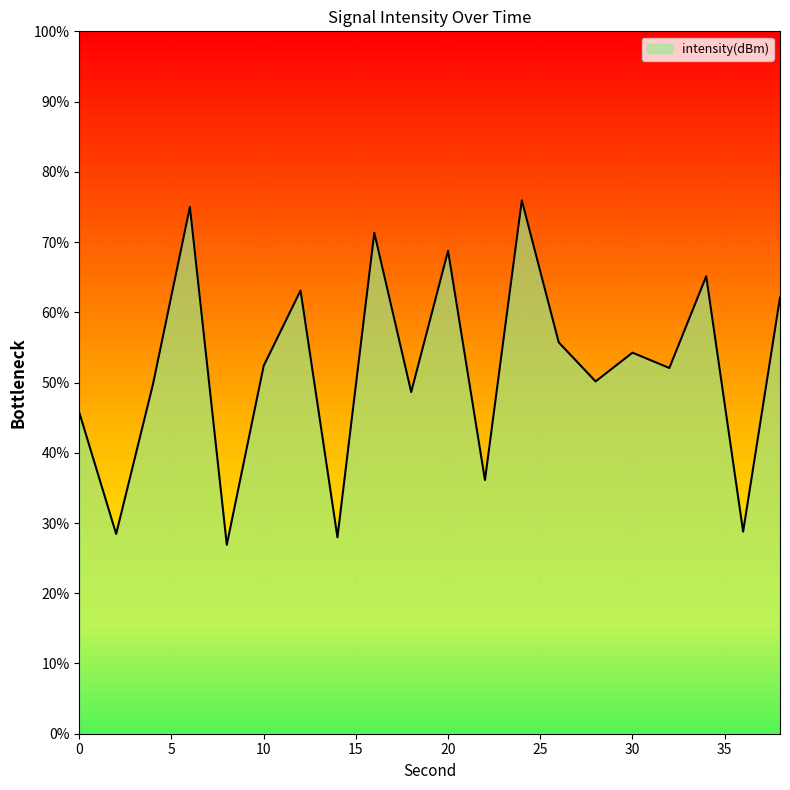

What is the minimum value shown in the chart?

26.9